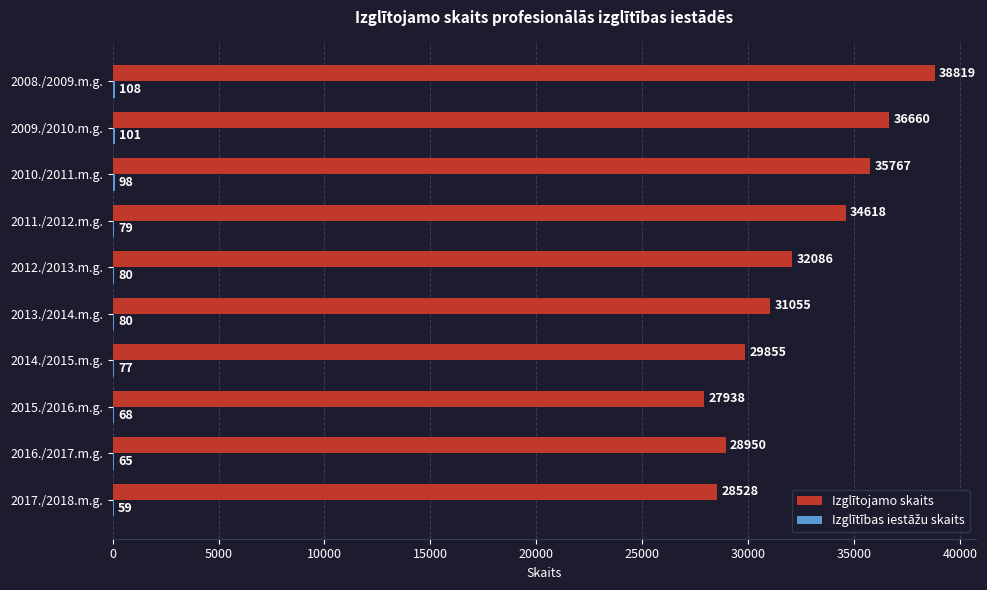

The Izglītojamo skaits series shows 29855 at 2014./2015.m.g.. True or false?

True